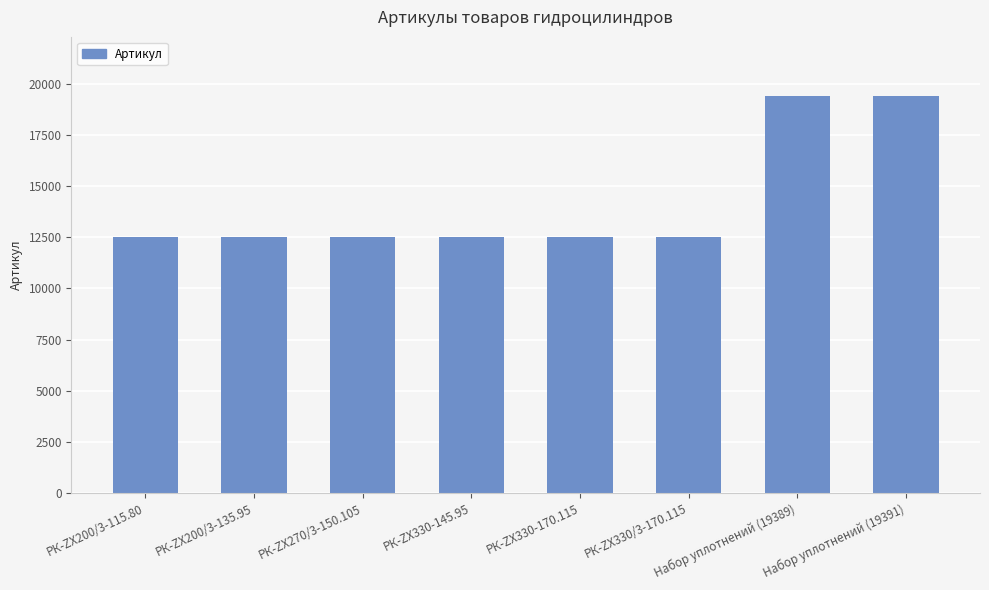

What is the label of the 8th bar from the right?

РК-ZX200/3-115.80